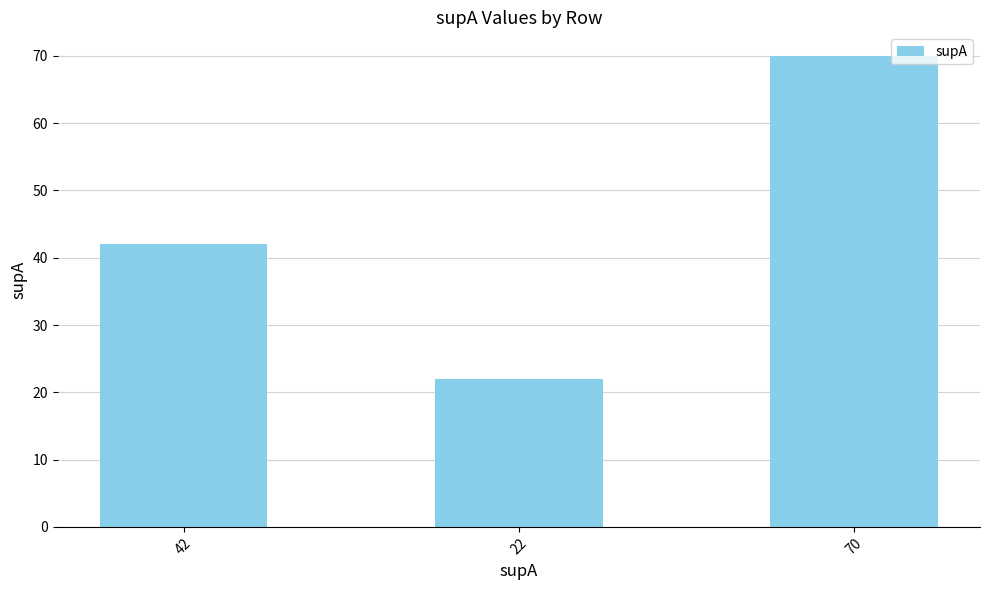

At which label is the value closest to 46?

42